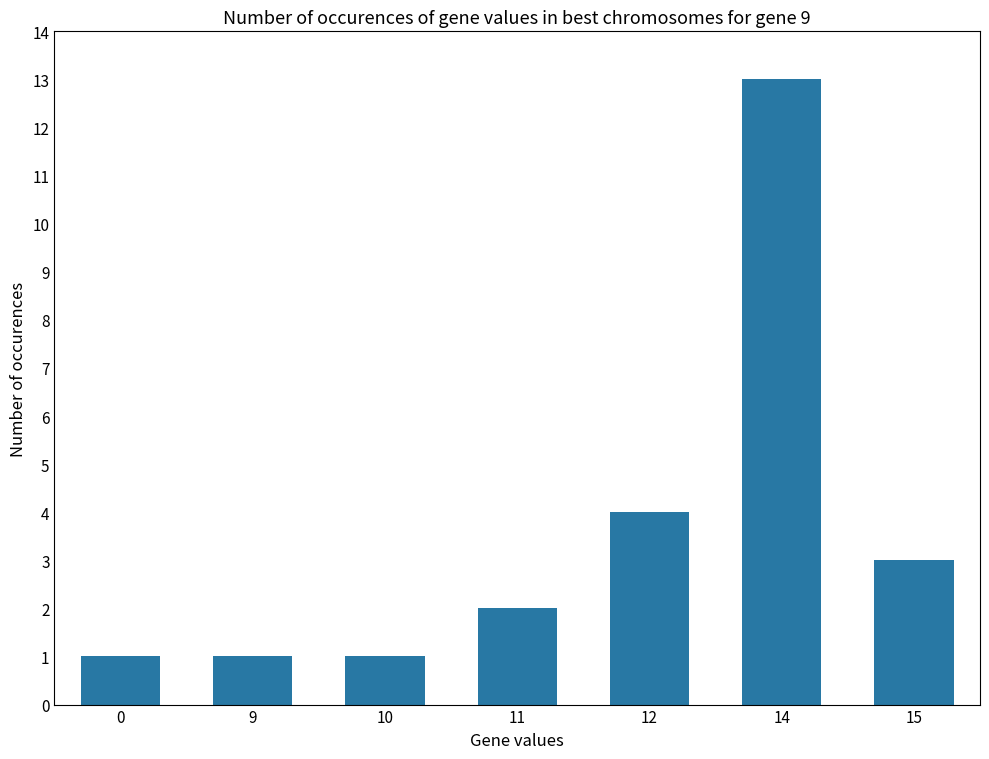

Which has a higher value, 15 or 14?

14